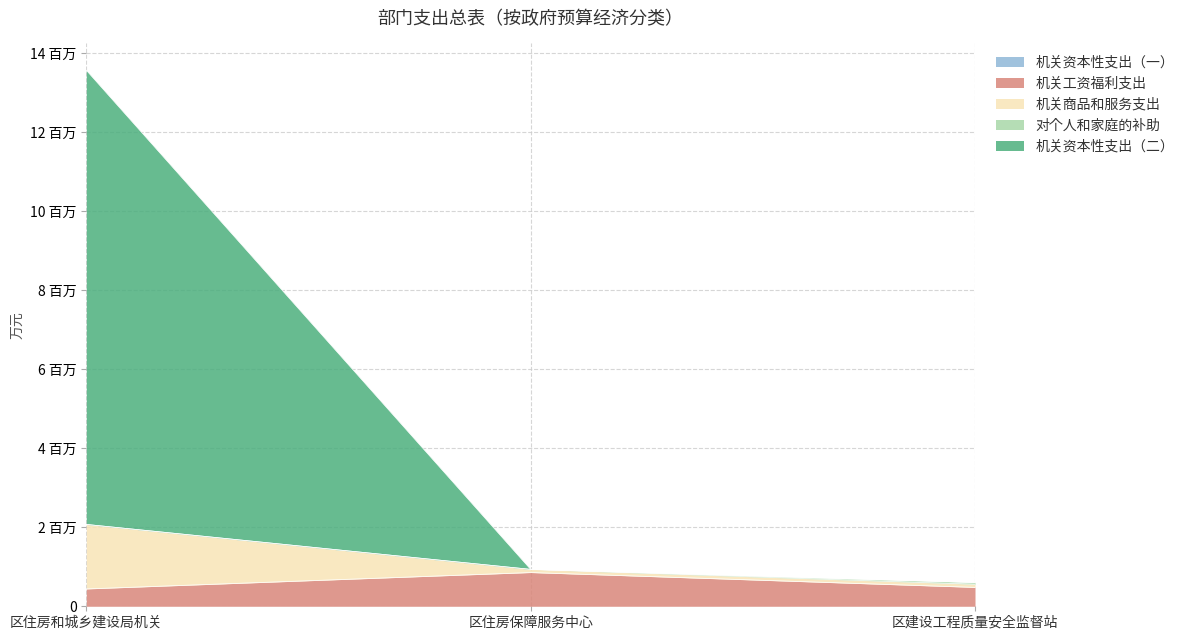

What position from the left is 区住房保障服务中心?

2